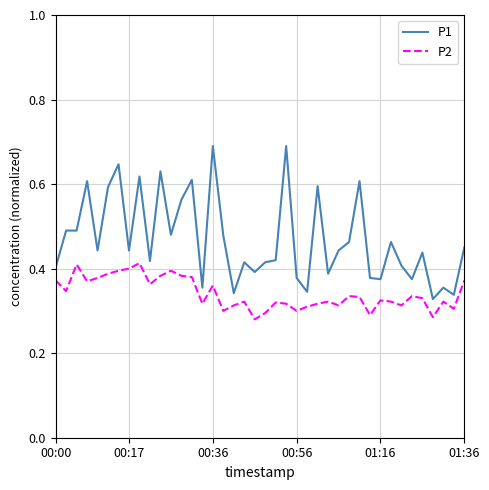

What is the difference between the maximum and minimum values in the P2 series?

0.1